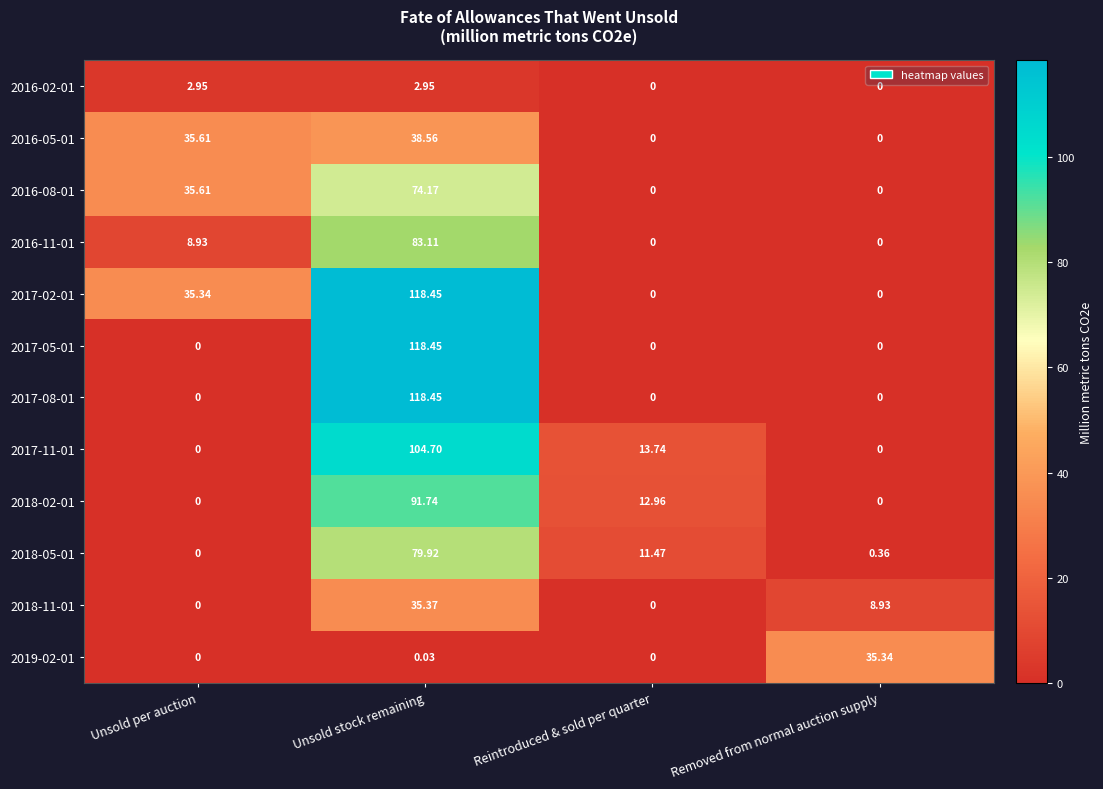

At which category is the sum across all series the highest?

Unsold stock remaining